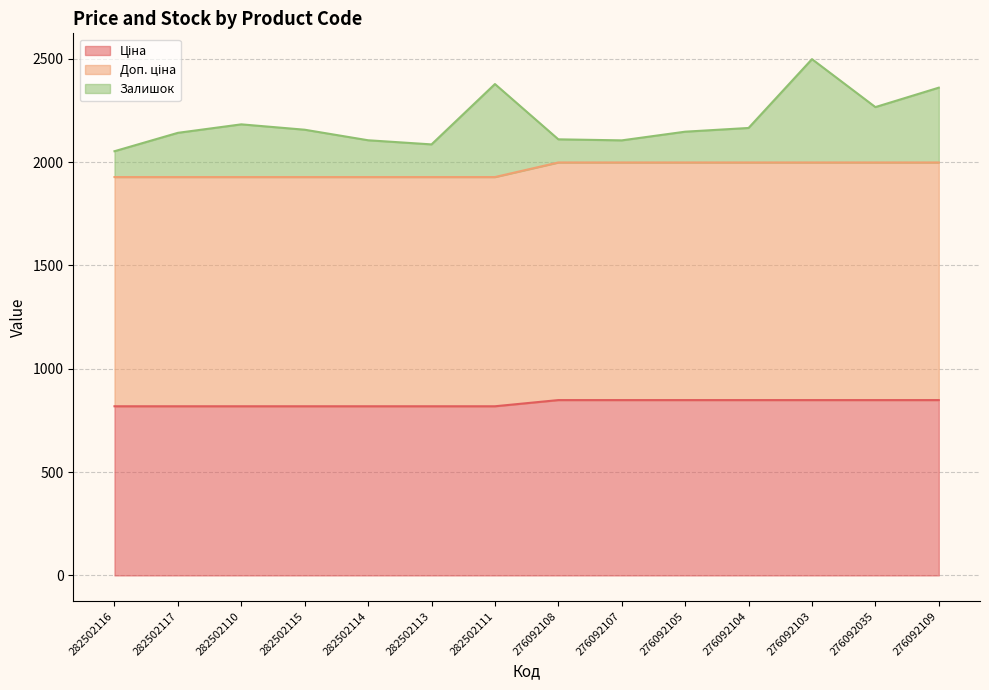

What is the total value across all series at 276092104?

2165.2